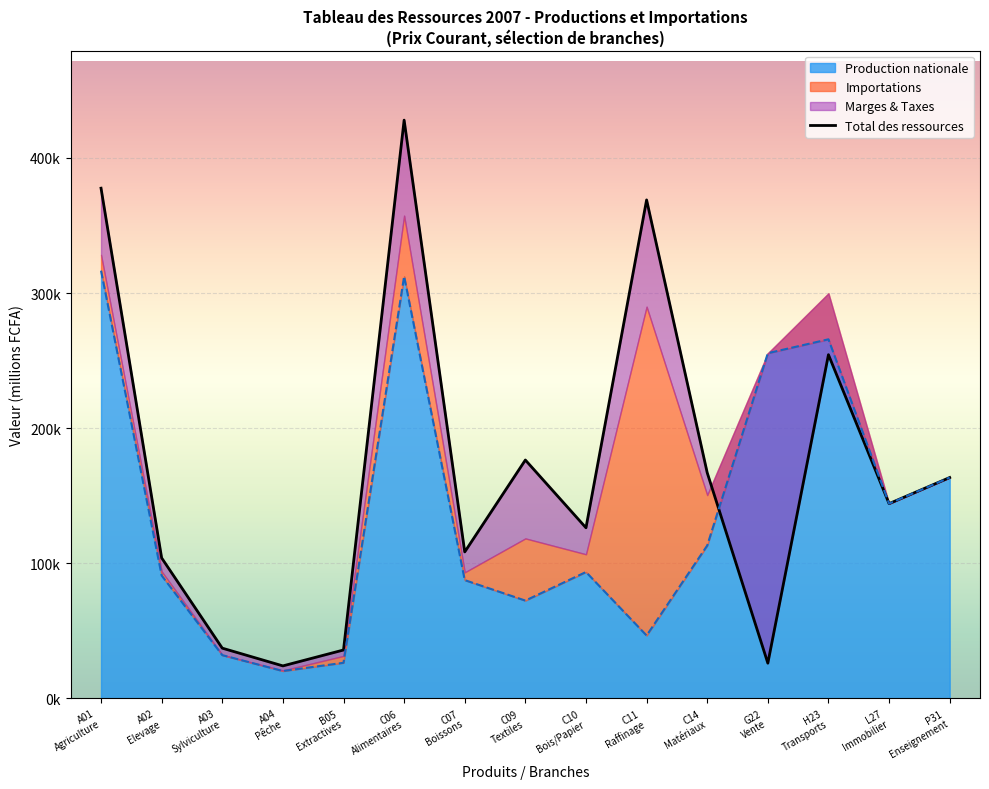

What is the ratio of the value at C11
Raffinage to the value at C14
Matériaux?

2.2